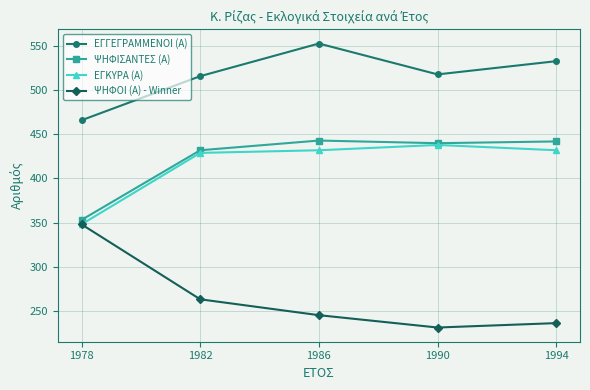

The value of ΕΓΚΥΡΑ (Α) at 1994 is 432. True or false?

True